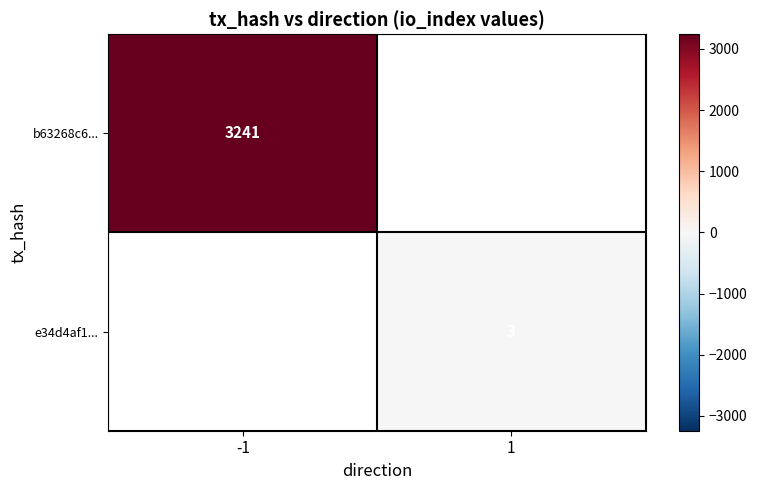

What is the maximum value shown in the chart?

3241.0